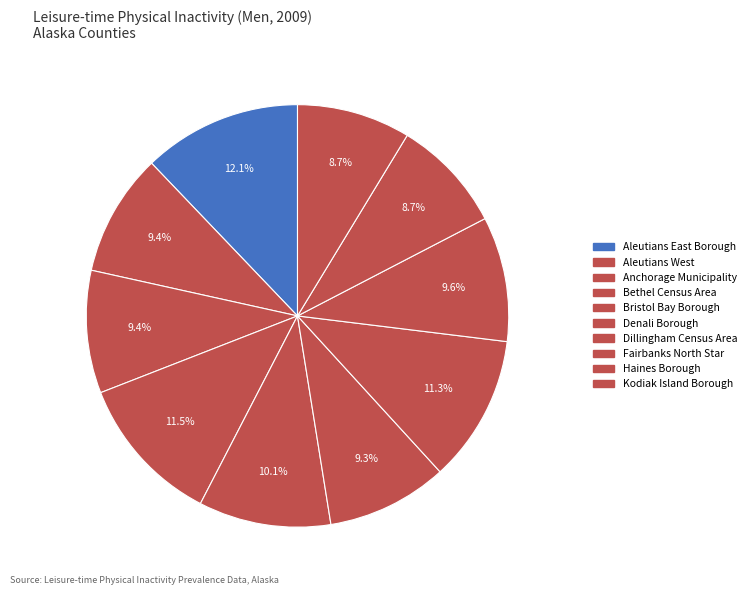

Count the number of slices in the pie.

10